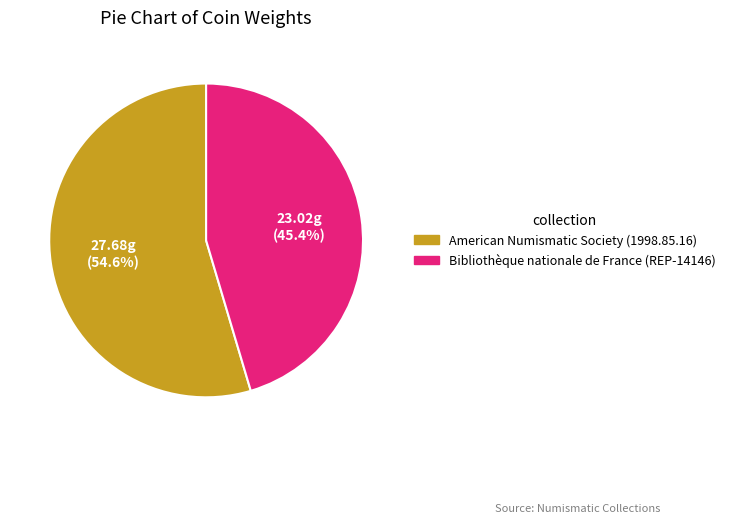

What is the largest slice in the pie chart?

American Numismatic Society (1998.85.16)